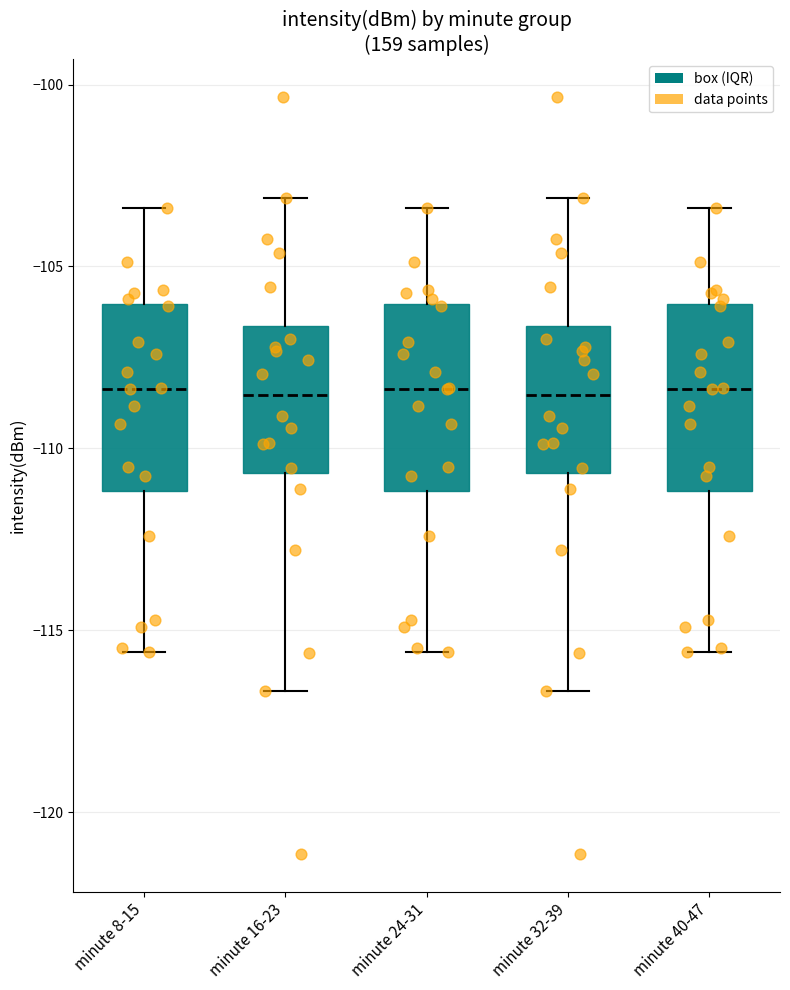

Where does the median line of the box for minute 40-47 sit on the y-axis? The values are not printed on the chart, so give them approximately, as read against the axis.

-108.5